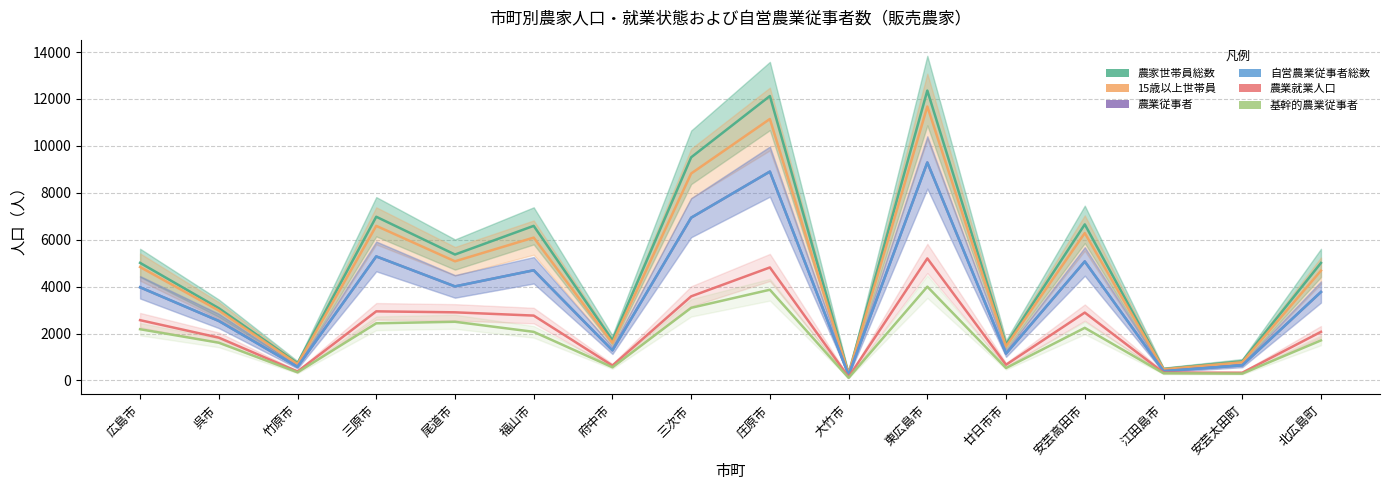

What is the difference between the second highest and second lowest values in the 自営農業従事者総数 series?

8507